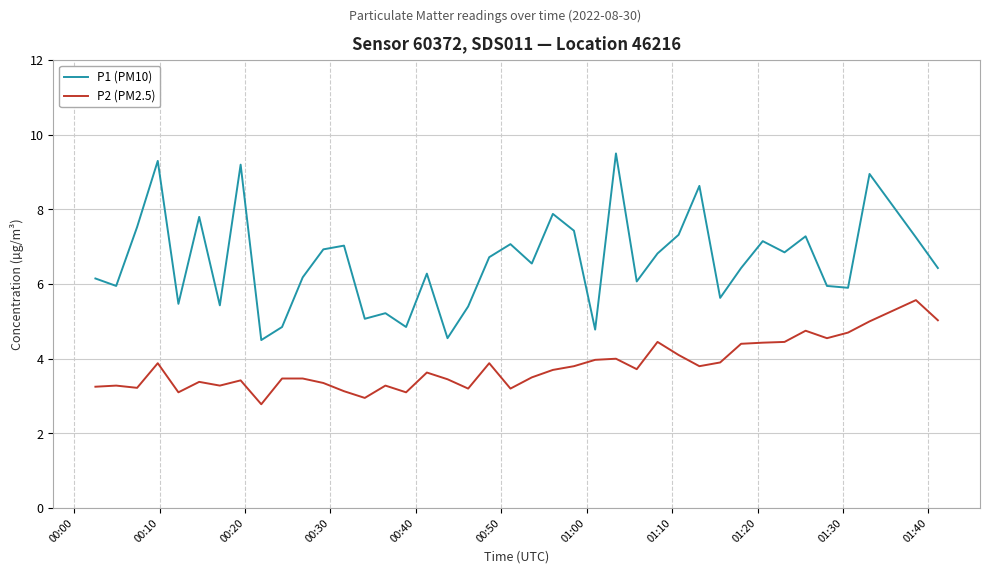

Count the number of categories in the chart.

40